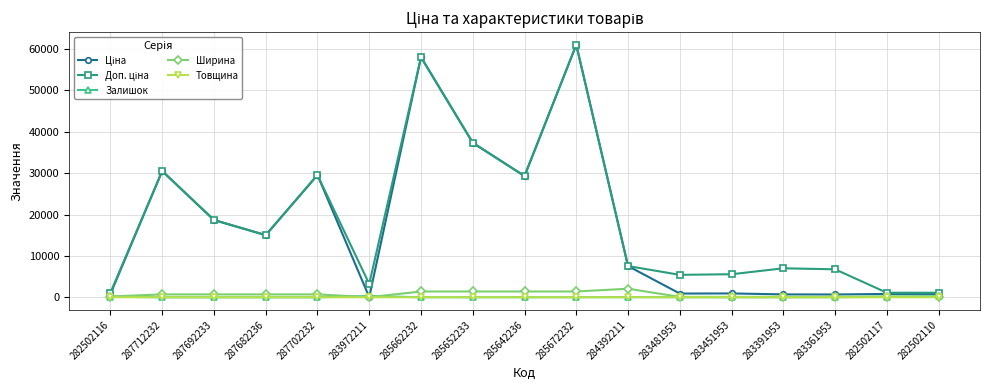

The Товщина series shows 12.0 at 285642236. True or false?

True